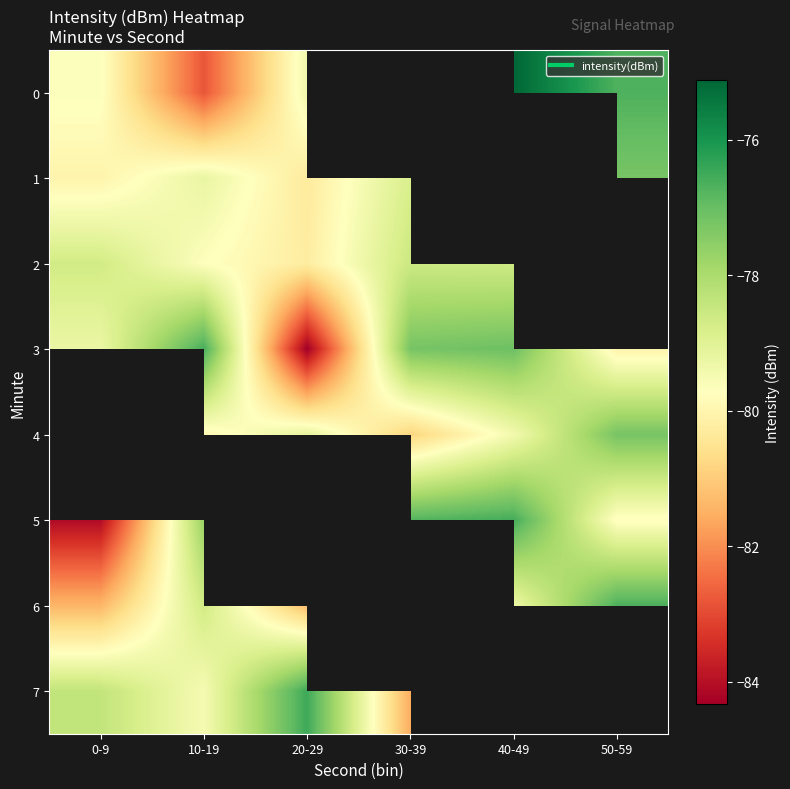

How many negative values does the 1 series have?

5